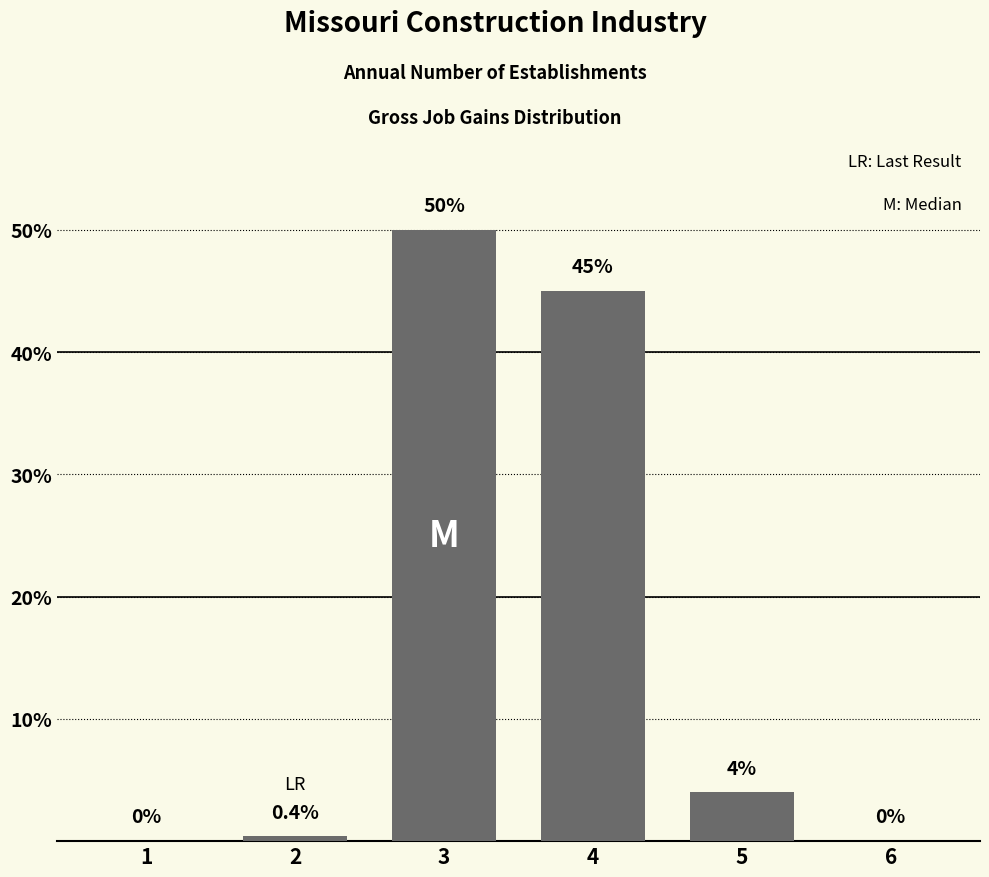

Approximately how many times larger is the value at 3 compared to 5?

12.5